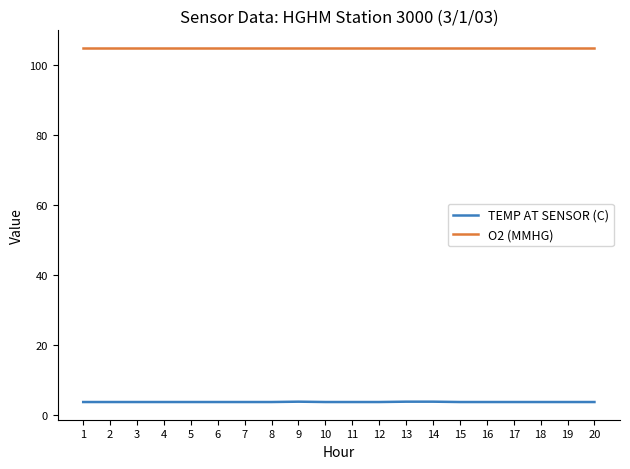

True or false: TEMP AT SENSOR (C) and O2 (MMHG) intersect in this chart.

False